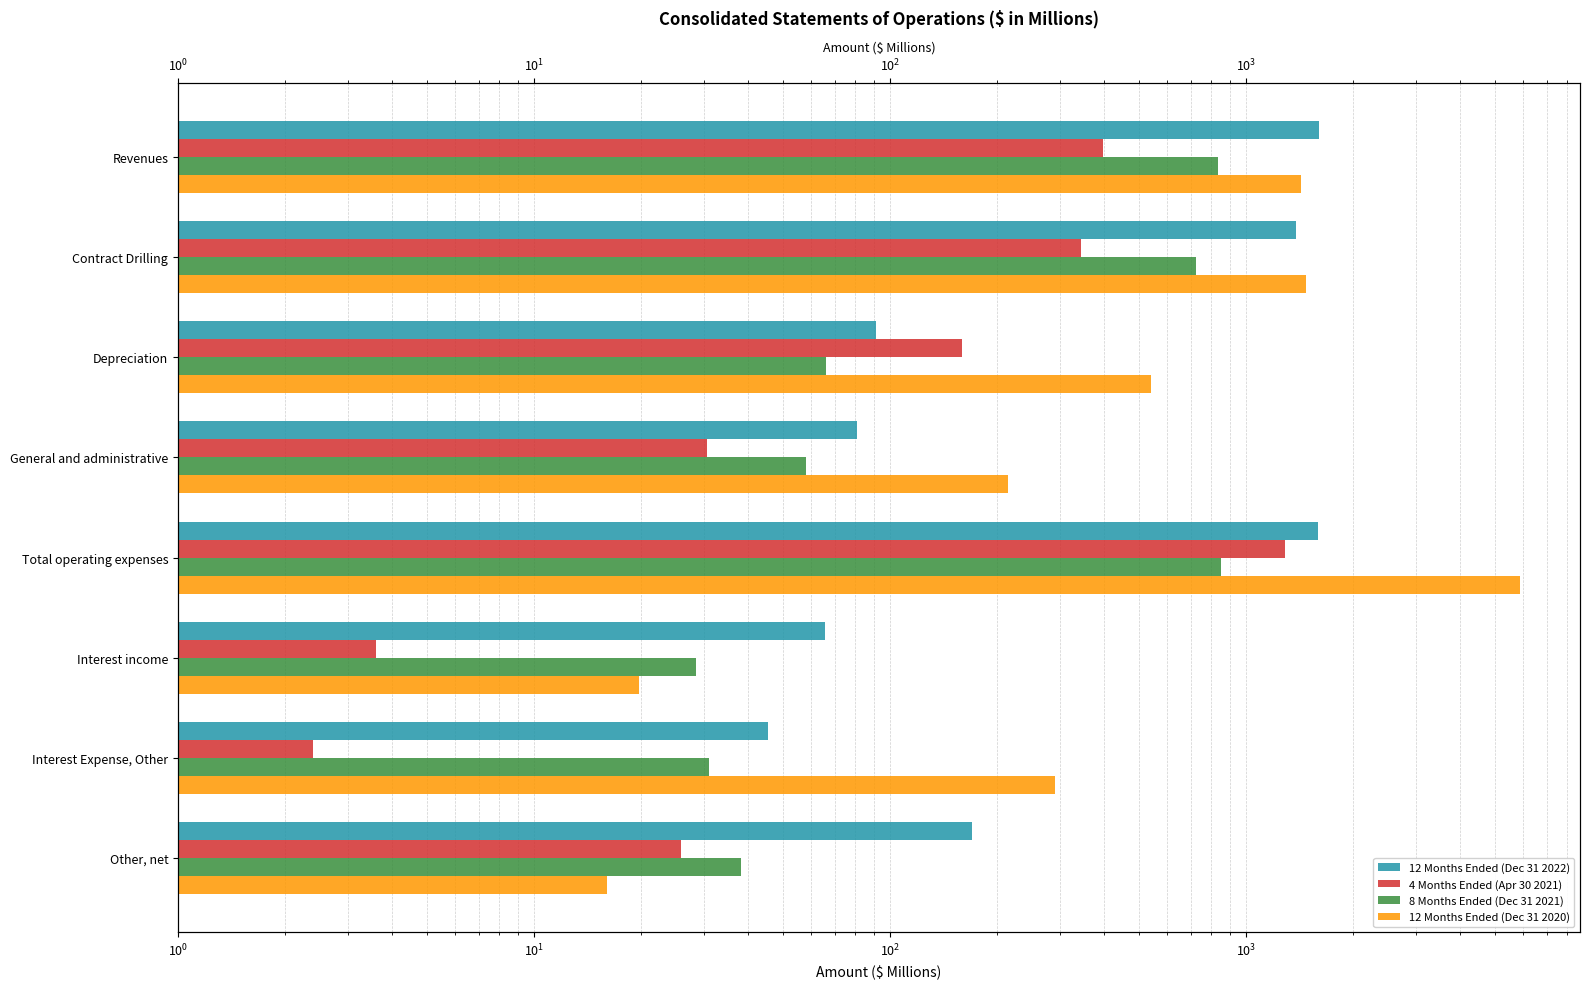

Between Revenues and Other, net, which series saw the biggest shift?

12 Months Ended (Dec 31 2022)